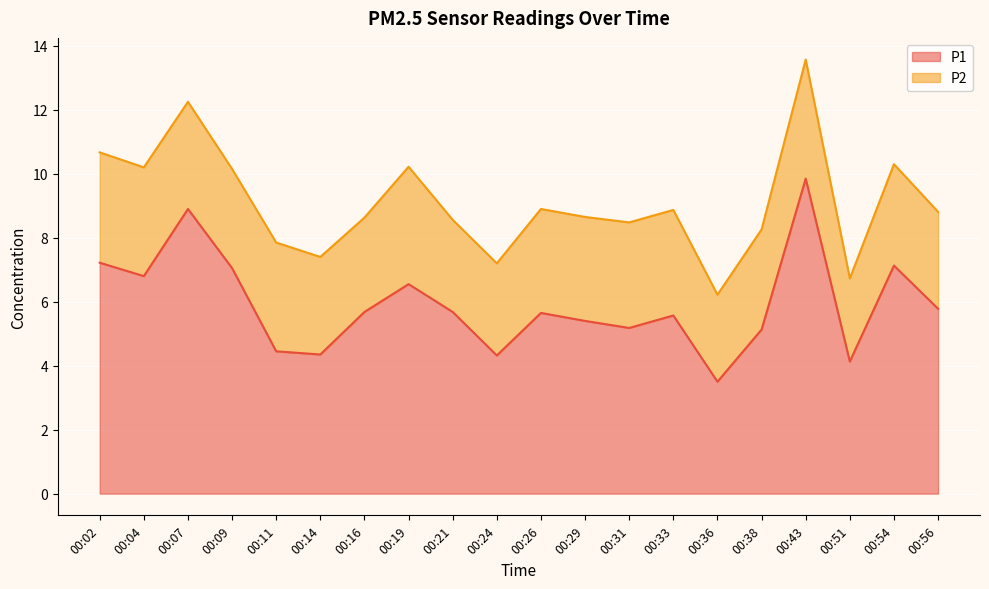

Does the chart display data point markers on the line(s)?

No